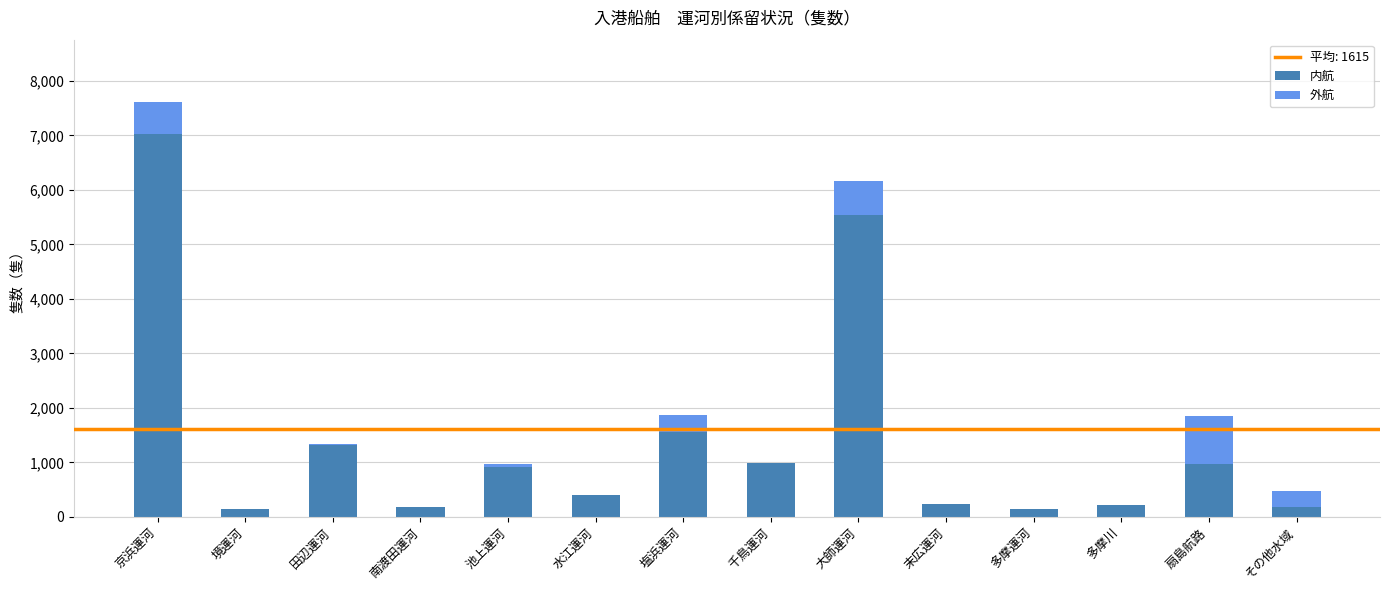

Which category has the highest value in the 内航 series?

京浜運河